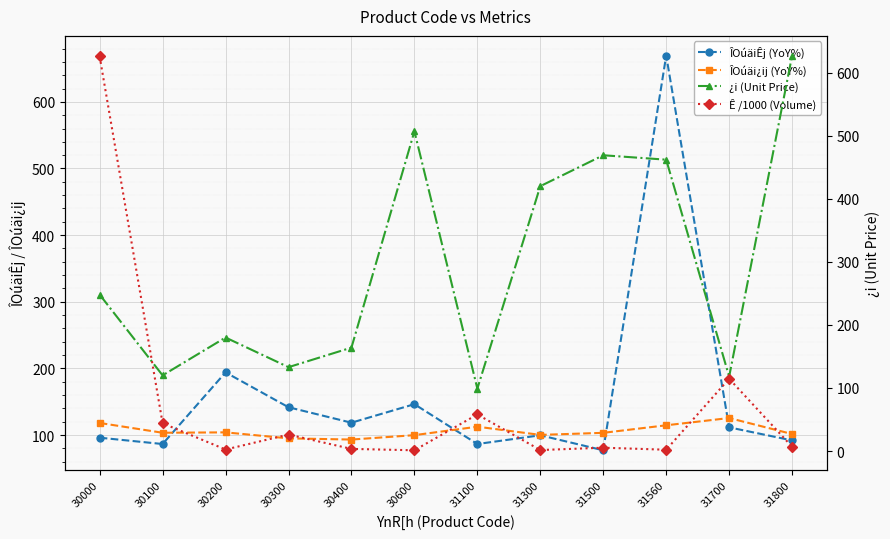

What is the sum of all ÎOúäiÊj (YoY%) values?

1919.0